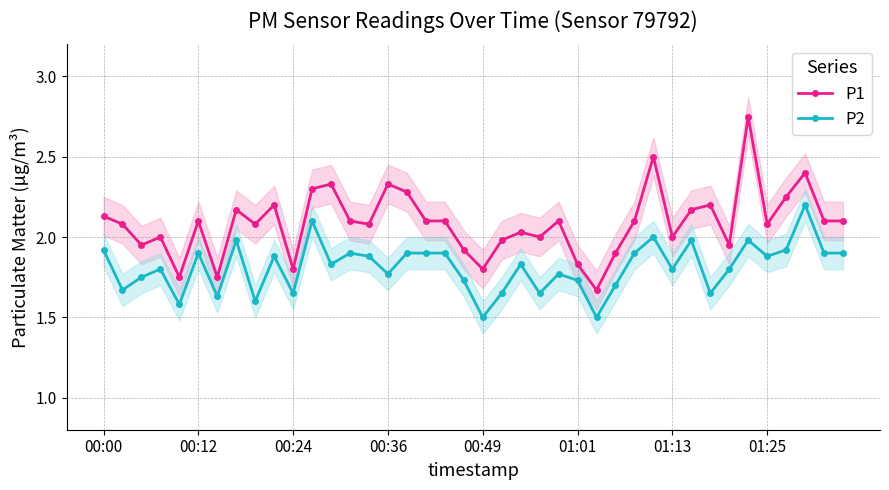

Which series changed the most between 27 and 31?

P2